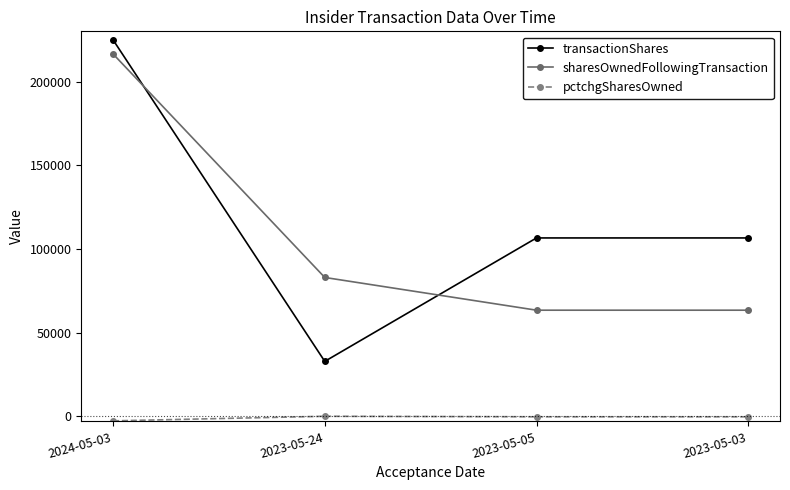

At which label does sharesOwnedFollowingTransaction first exceed 82984?

2024-05-03